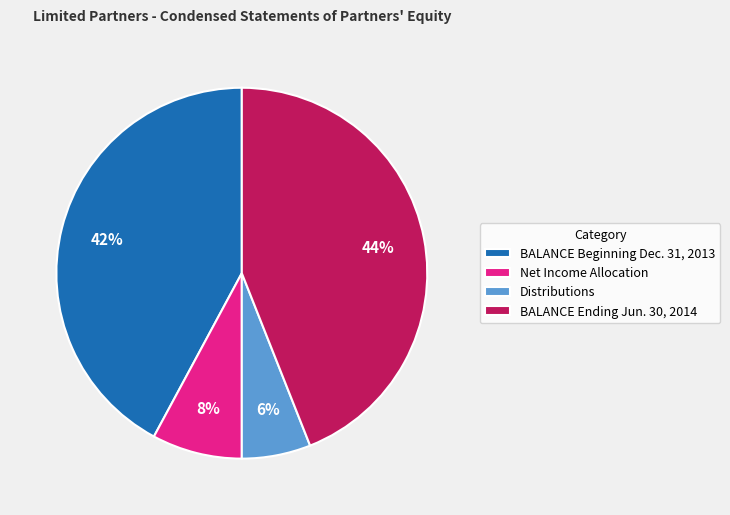

Rank the categories by value from lowest to highest.

Distributions, Net Income Allocation, BALANCE Beginning Dec. 31, 2013, BALANCE Ending Jun. 30, 2014